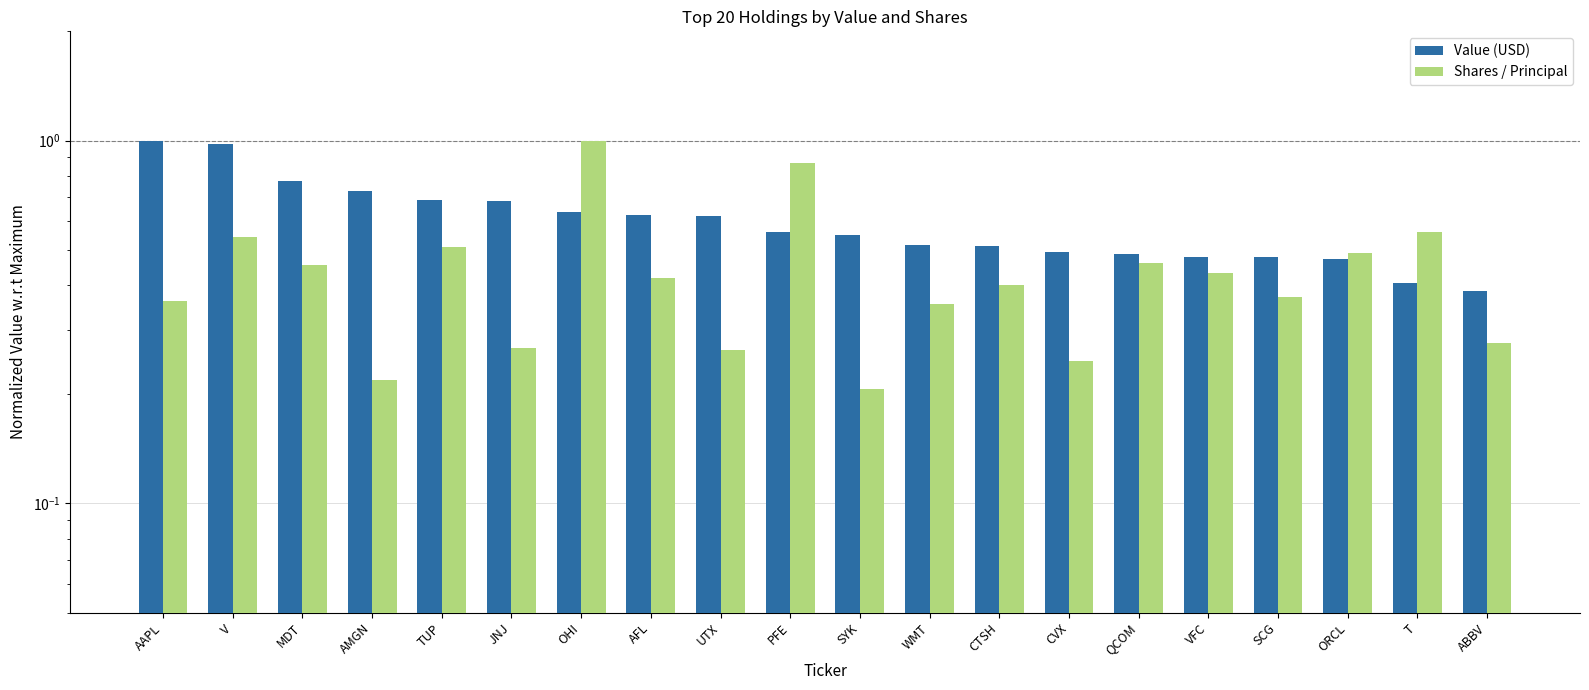

Between UTX and ABBV, which is larger?

UTX